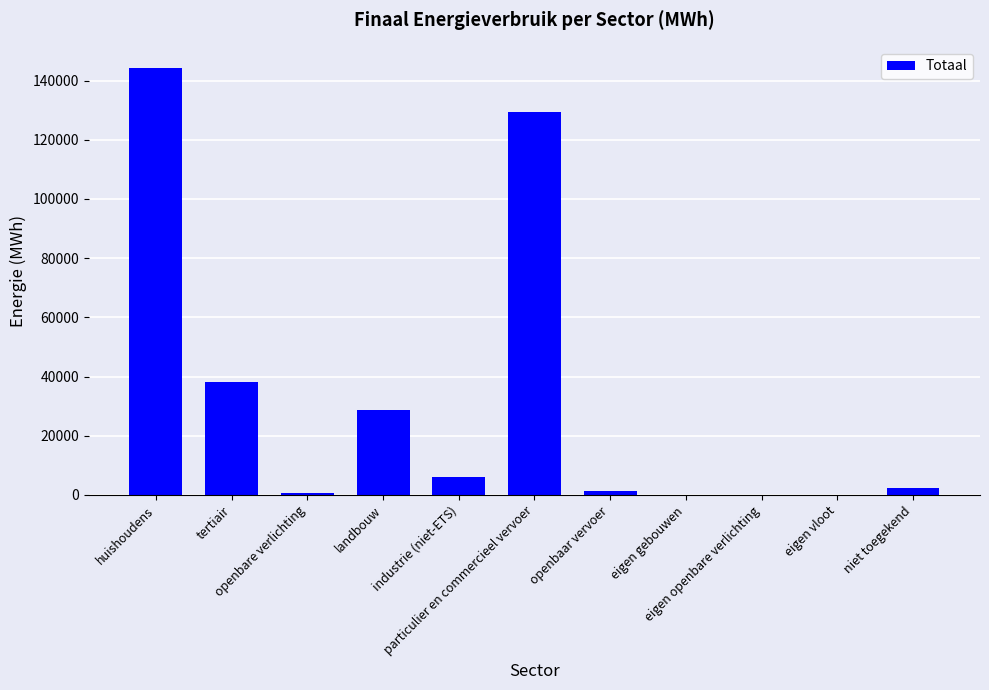

Where does the data first go above 2421?

huishoudens